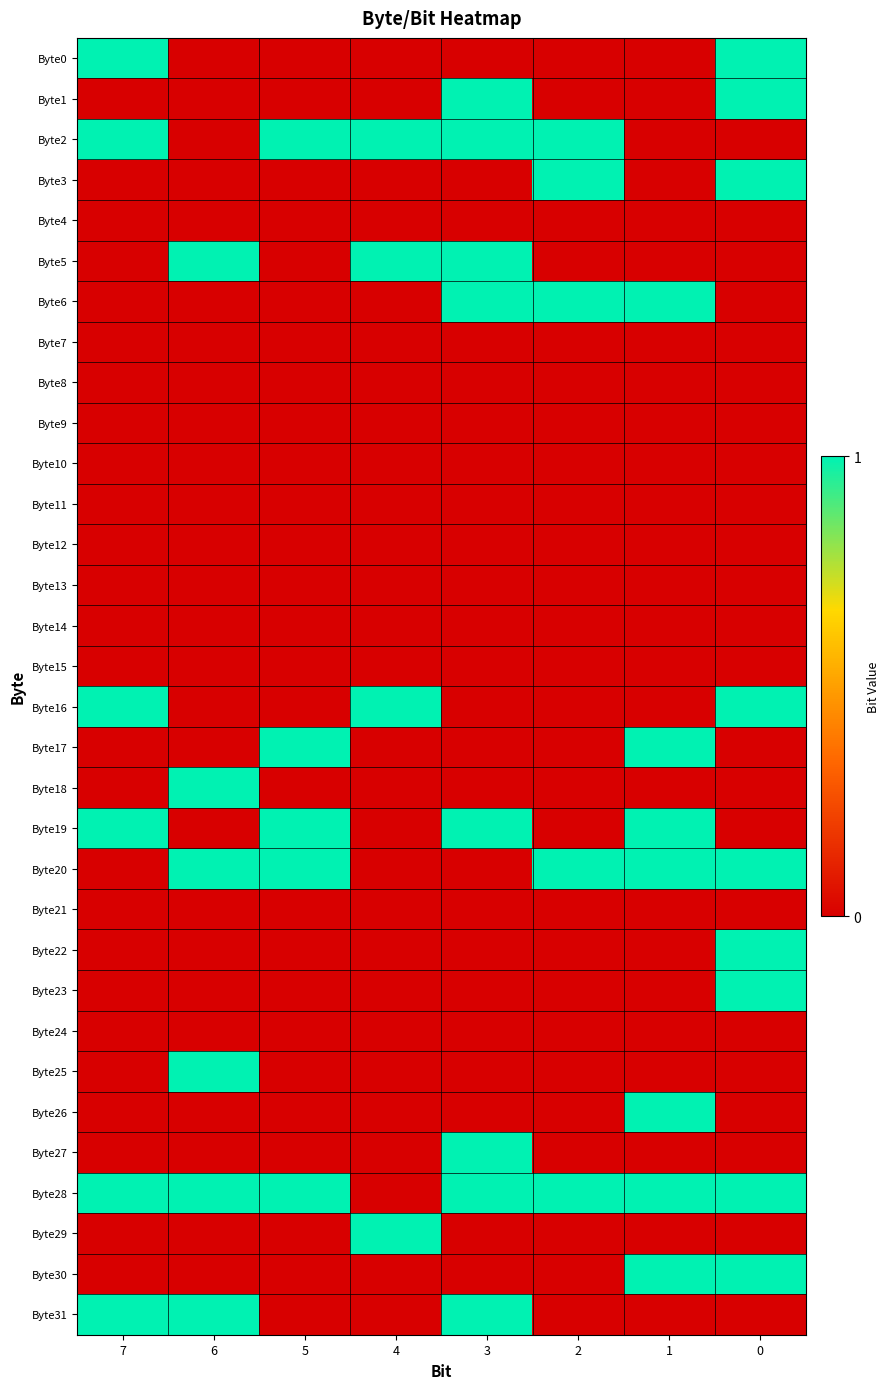

List the series in order of their peak value, highest first.

Byte0, Byte1, Byte2, Byte3, Byte5, Byte6, Byte16, Byte17, Byte18, Byte19, Byte20, Byte22, Byte23, Byte25, Byte26, Byte27, Byte28, Byte29, Byte30, Byte31, Byte4, Byte7, Byte8, Byte9, Byte10, Byte11, Byte12, Byte13, Byte14, Byte15, Byte21, Byte24